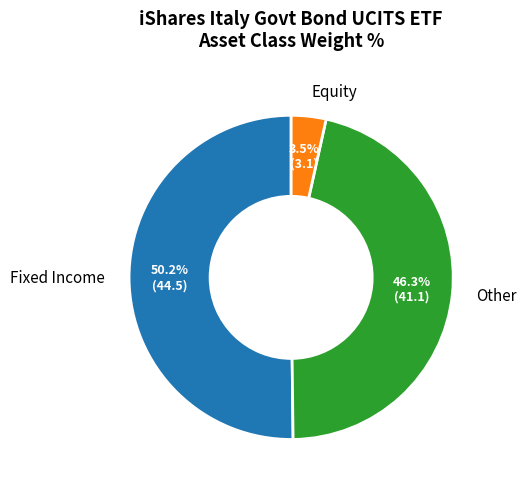

What is the smallest slice in the pie chart?

Equity